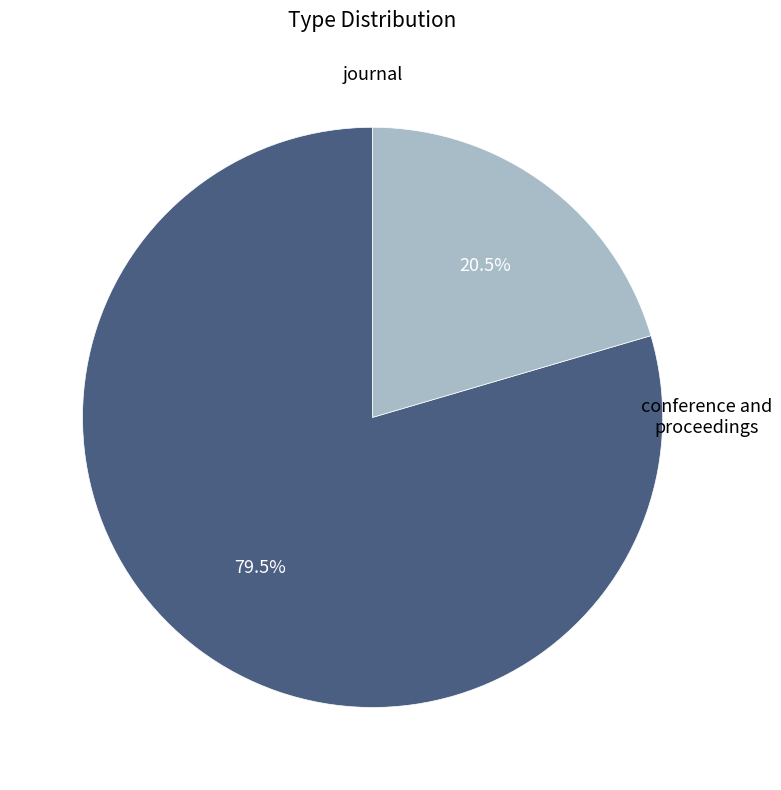

To the nearest percent, what is the difference between the largest and smallest slice percentages?

59%